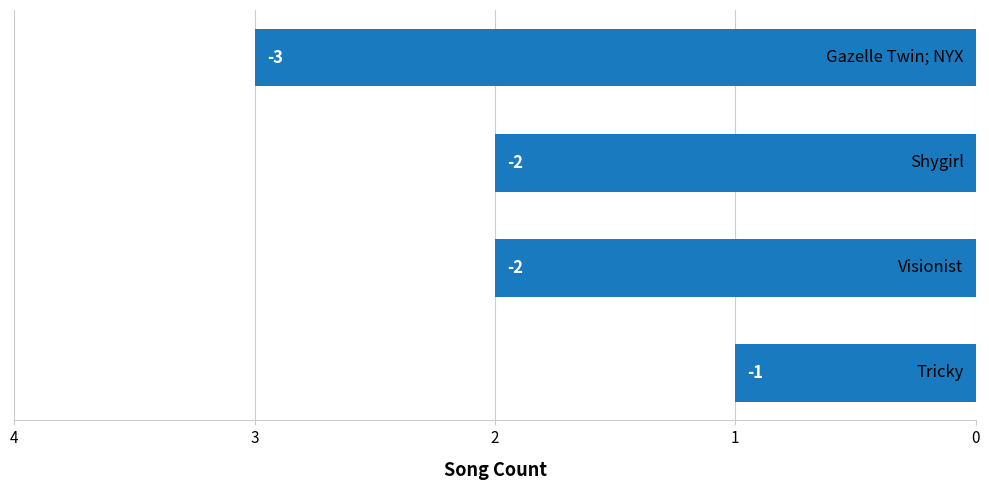

Does the chart contain any negative values?

Yes